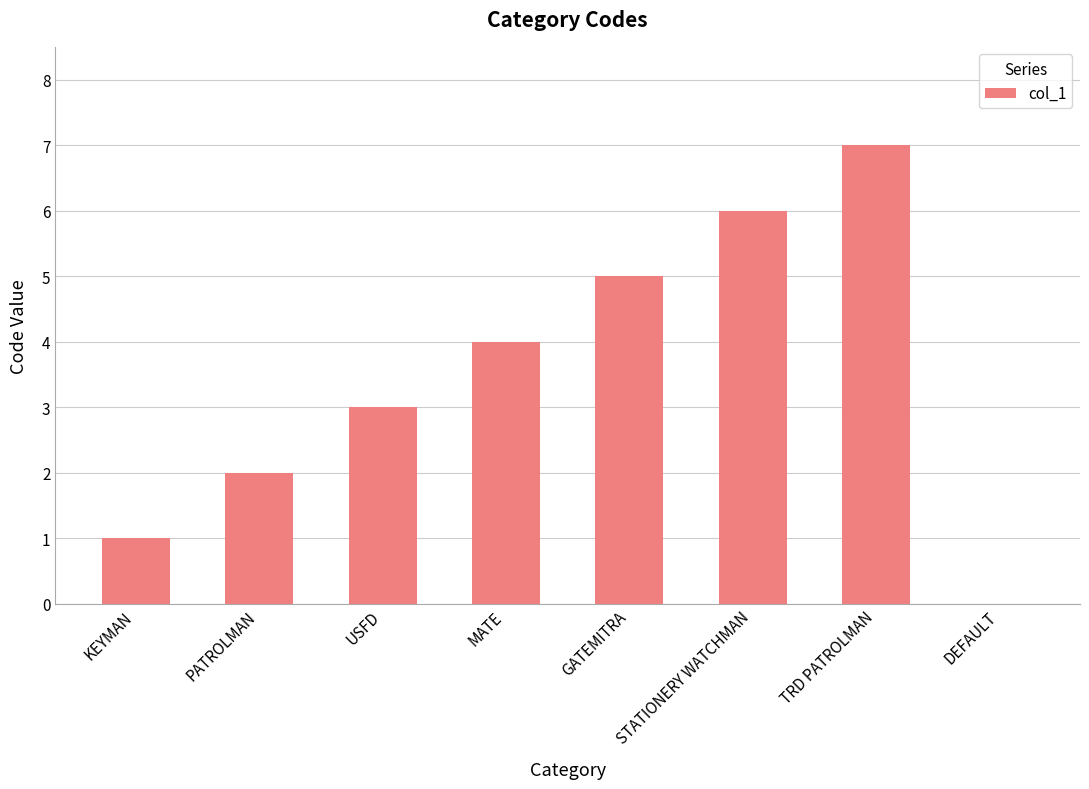

The chart shows a value of 2 at PATROLMAN. True or false?

True